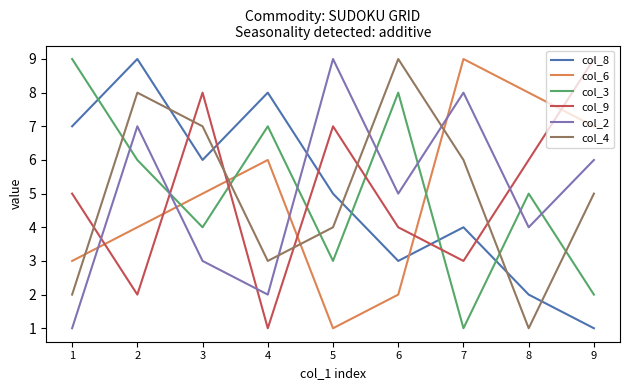

Reading right to left, extract all data points from this chart.

col_8: 9=1	8=2	7=4	6=3	5=5	4=8	3=6	2=9	1=7
col_6: 9=7	8=8	7=9	6=2	5=1	4=6	3=5	2=4	1=3
col_3: 9=2	8=5	7=1	6=8	5=3	4=7	3=4	2=6	1=9
col_9: 9=9	8=6	7=3	6=4	5=7	4=1	3=8	2=2	1=5
col_2: 9=6	8=4	7=8	6=5	5=9	4=2	3=3	2=7	1=1
col_4: 9=5	8=1	7=6	6=9	5=4	4=3	3=7	2=8	1=2